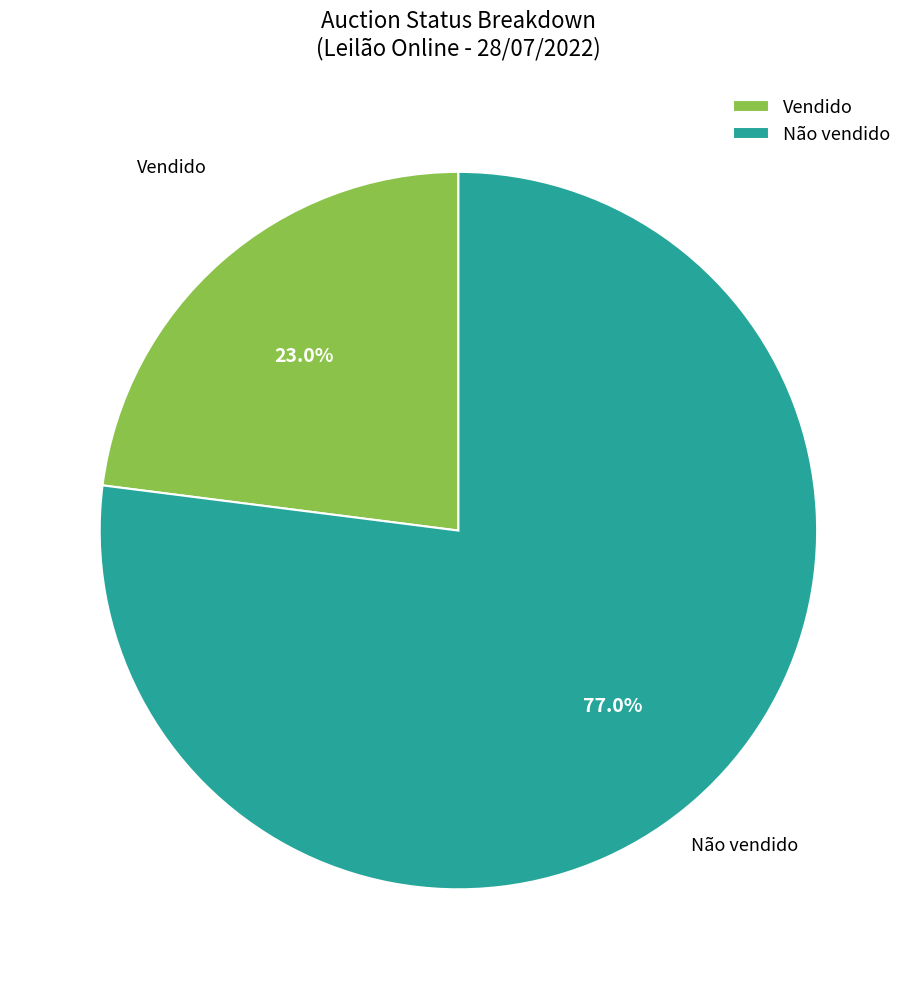

The Vendido slice represents 34% of the pie. True or false?

False